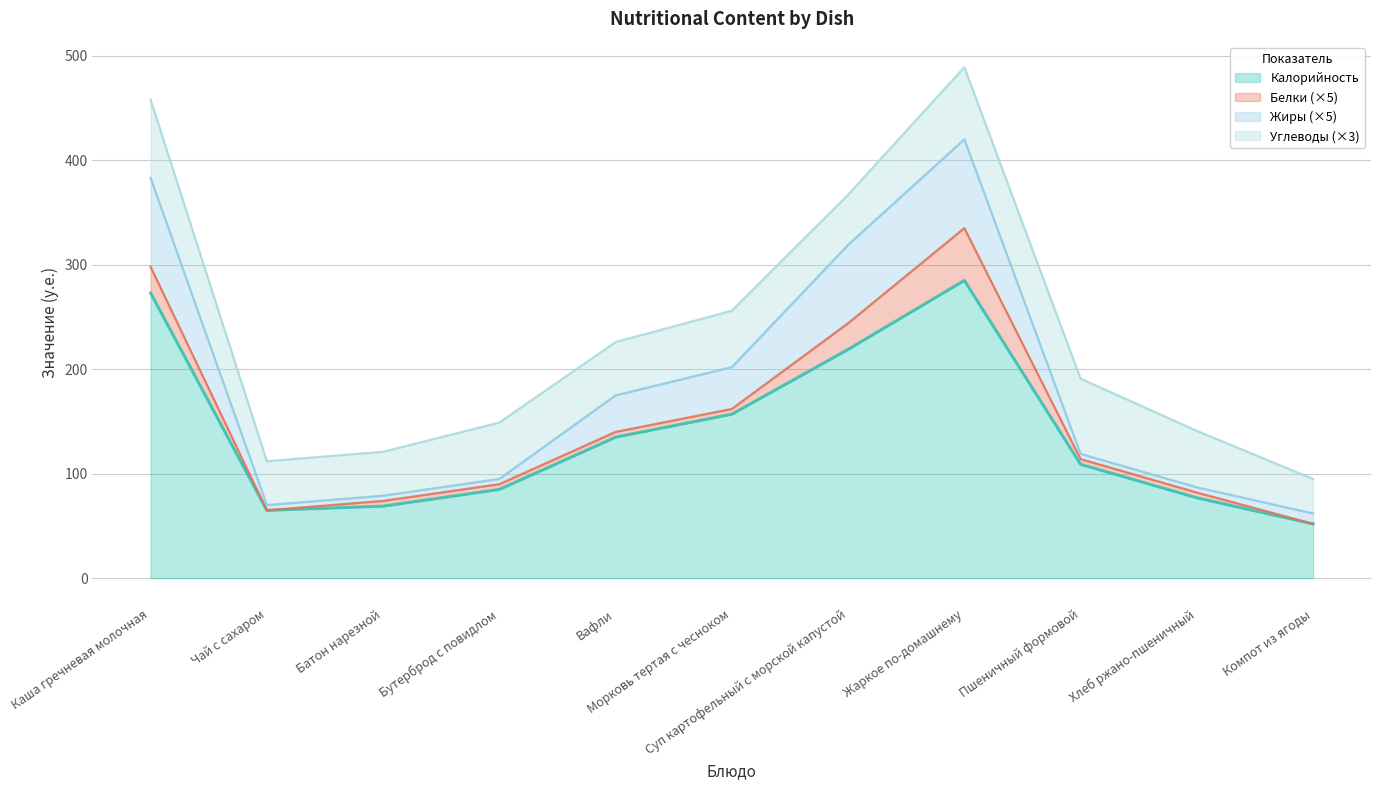

True or false: Калорийность has more than 1 points higher than both neighbors.

False